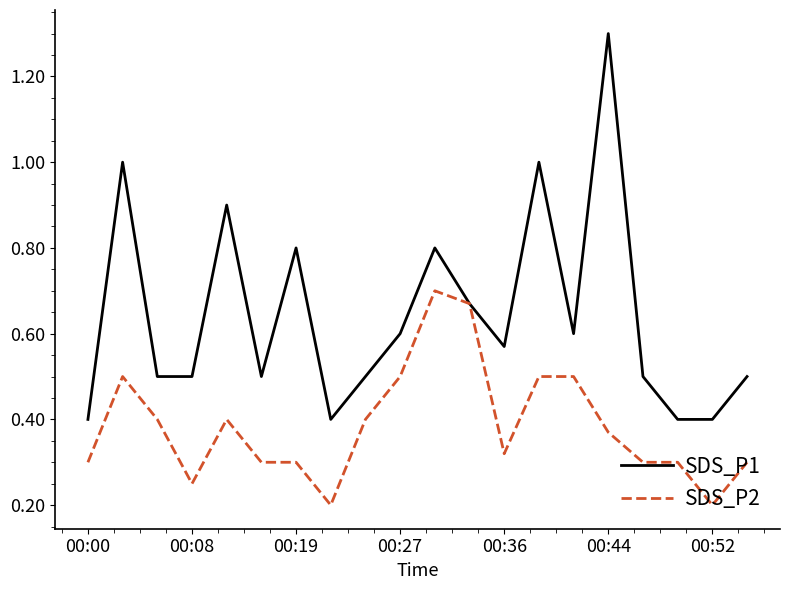

Which series has the largest total across all categories?

SDS_P1